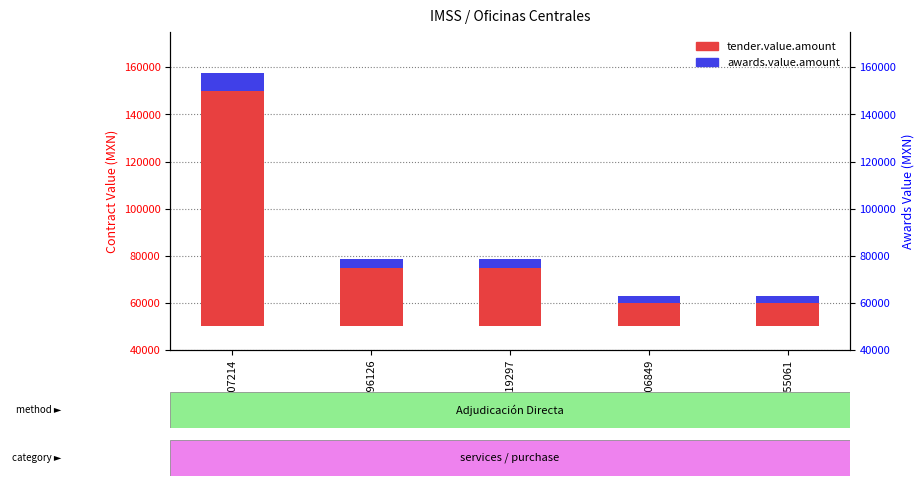

Count the awards.value.amount values in the range 3000 to 3750.

4